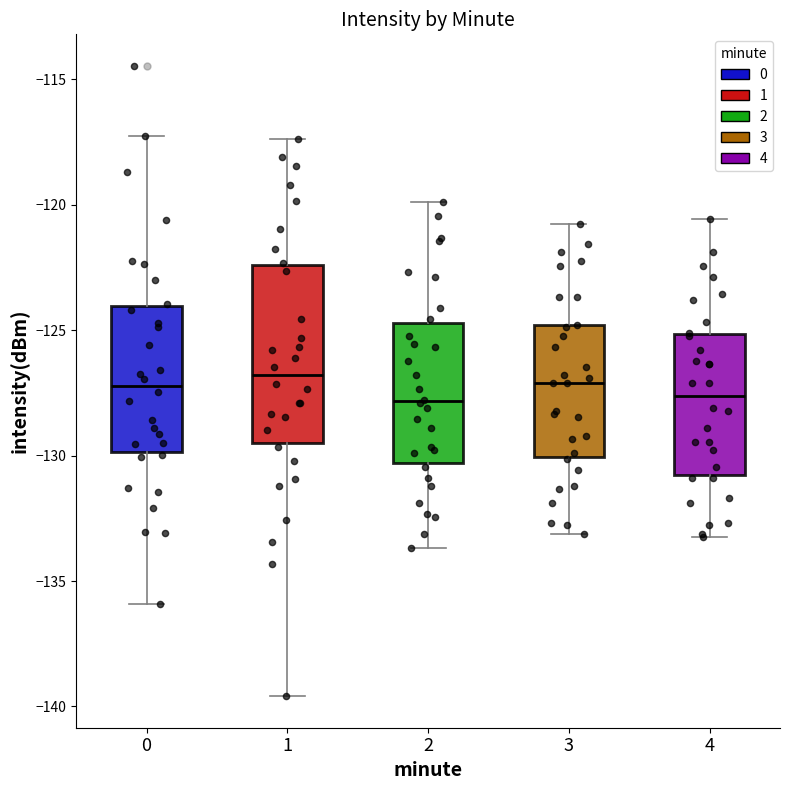

Where is the lower edge of the box at x = 2 on the y-axis? The values are not printed on the chart, so give them approximately, as read against the axis.

-130.5